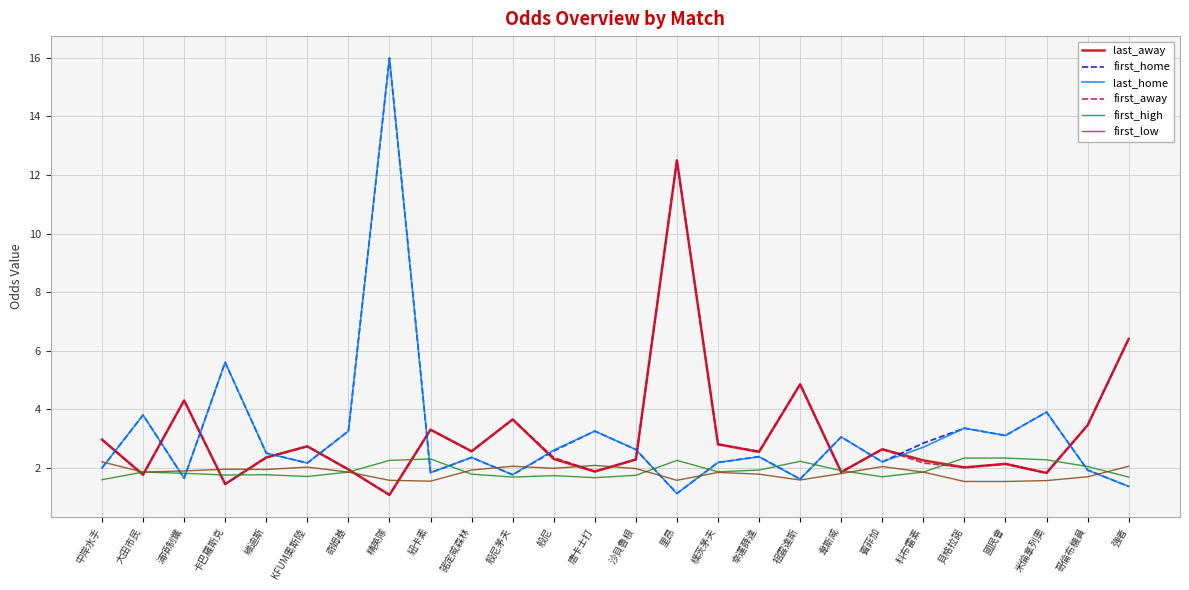

The first_low series shows 2.1 at 唐卡士打. True or false?

True